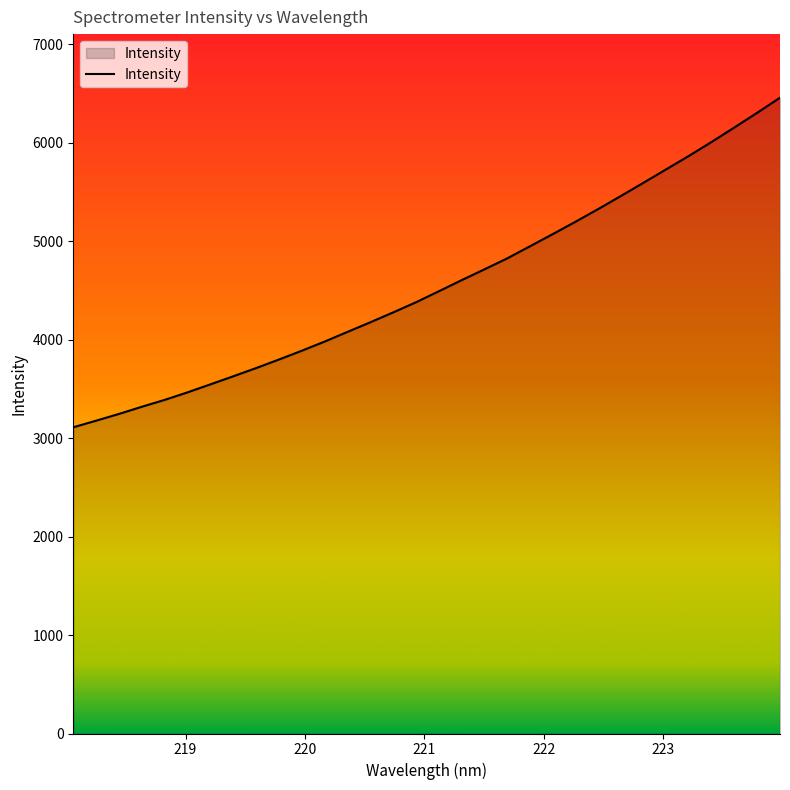

What is the minimum value shown in the chart?

3109.0